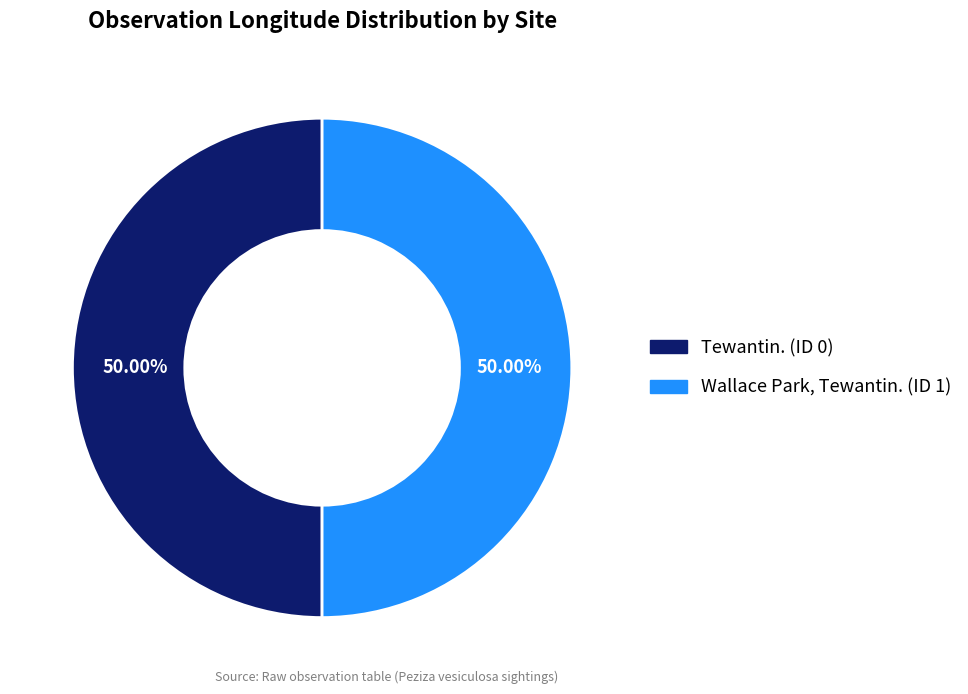

To the nearest percent, what is the average slice percentage?

50%